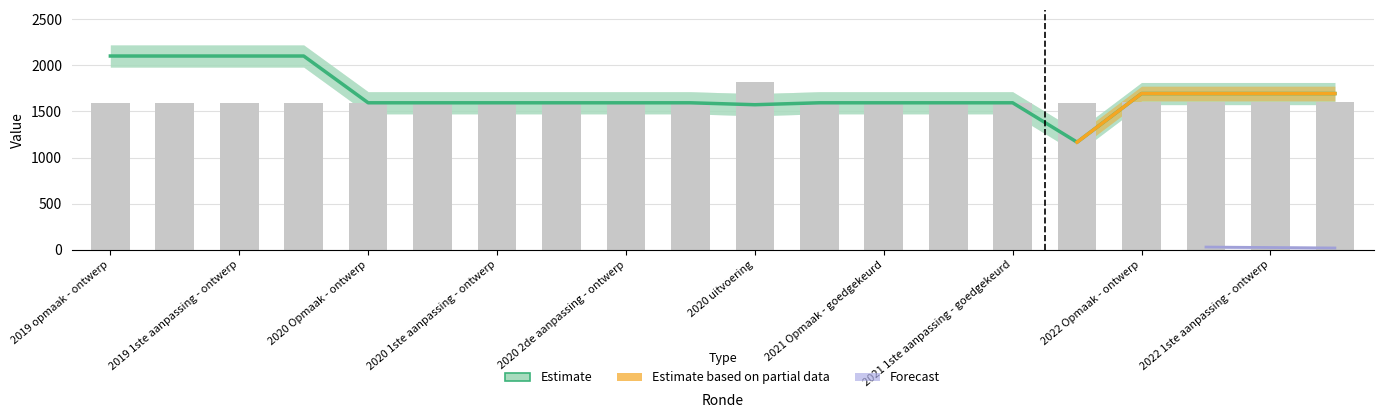

At which category does the chart reach its peak across all series?

2019 opmaak - ontwerp